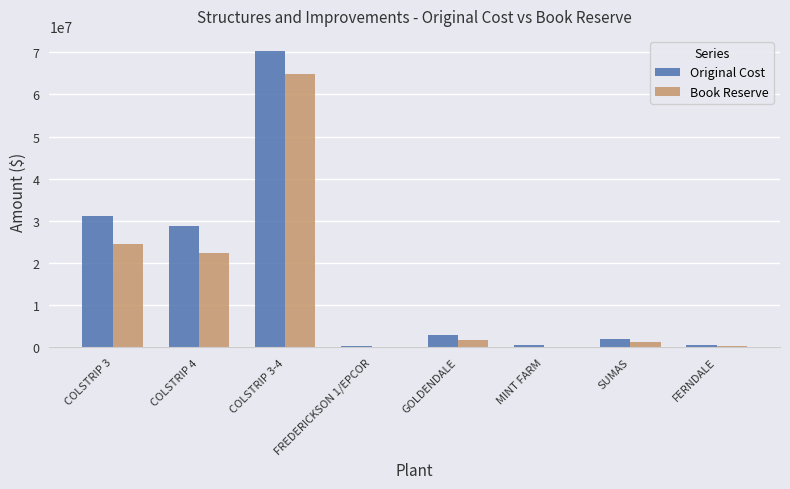

What is the highest value of the Original Cost series?

70365075.2